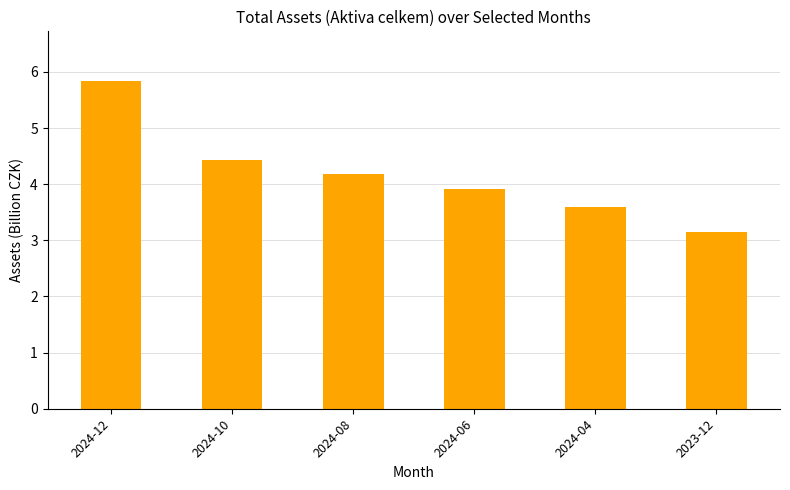

List the labels in order of value, smallest first.

2023-12, 2024-04, 2024-06, 2024-08, 2024-10, 2024-12